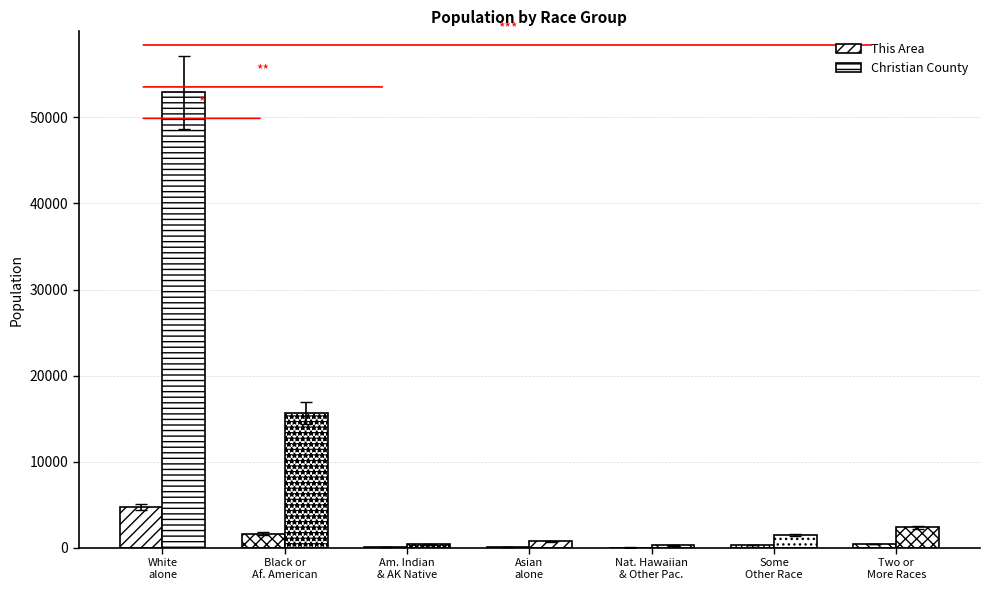

What is the sum of the Christian County values at White
alone and Am. Indian
& AK Native?

53325